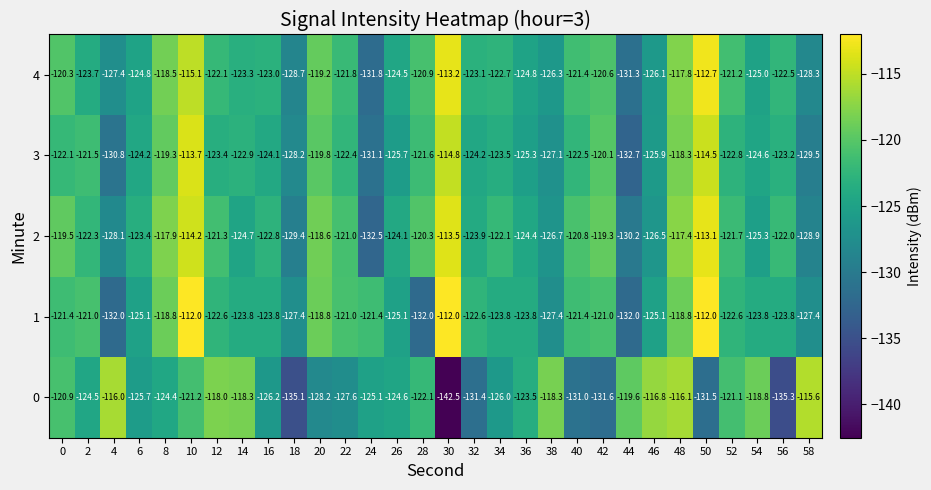

Is the value of 4 at 22 greater than the value of 1 at 40?

No